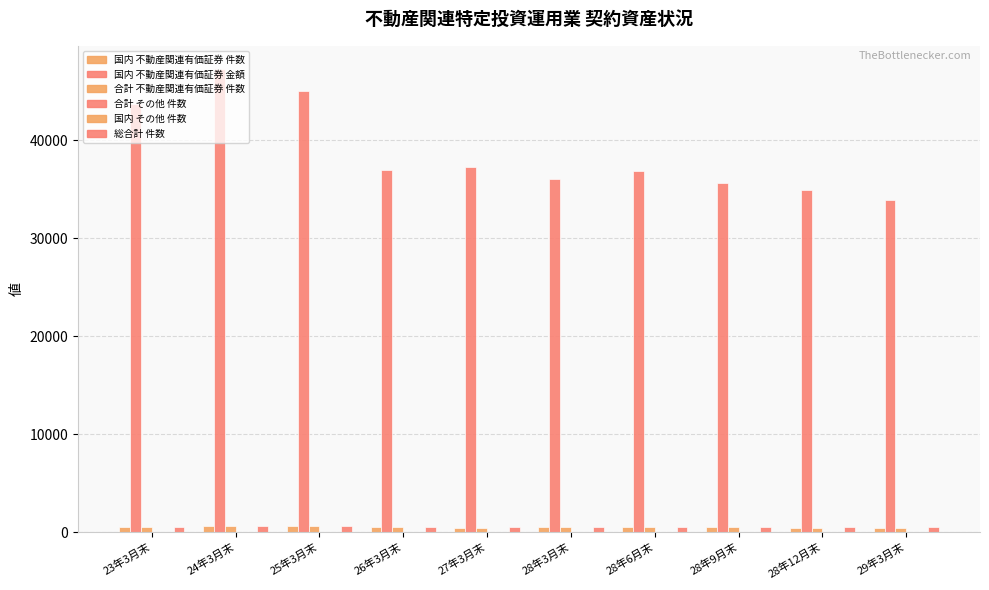

How many data points does each series have?

10